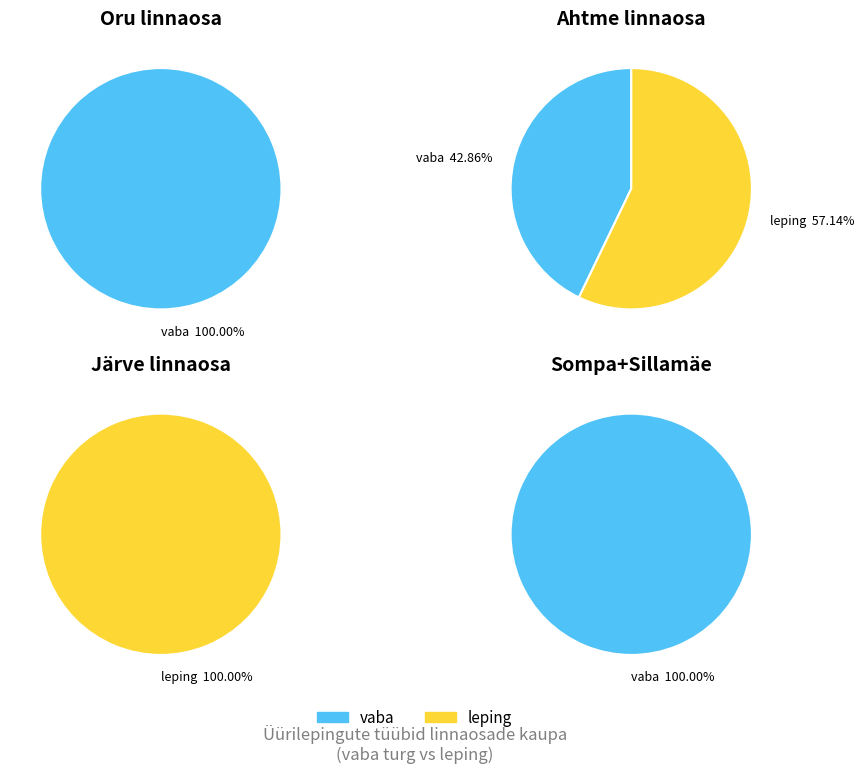

What percentage is NOT represented by vaba?

31.8%